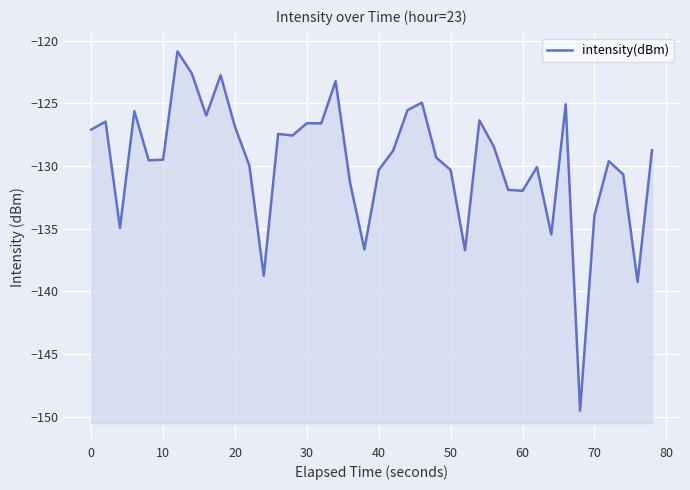

The value at 28 is -88.4. True or false?

False